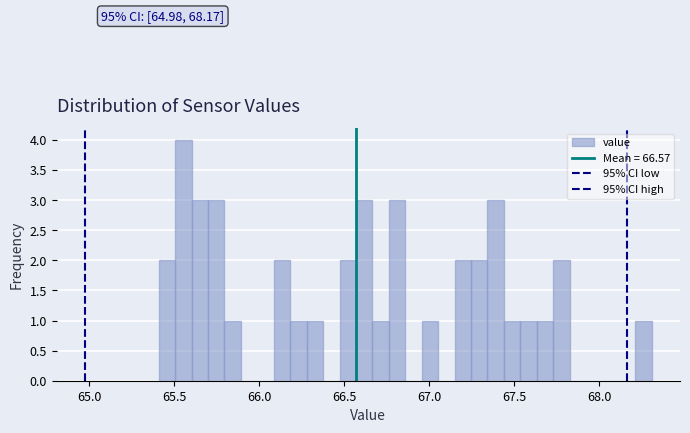

Around what value on the x-axis is the tallest bar? Give the approximate position of its centre, as read against the axis.

65.55